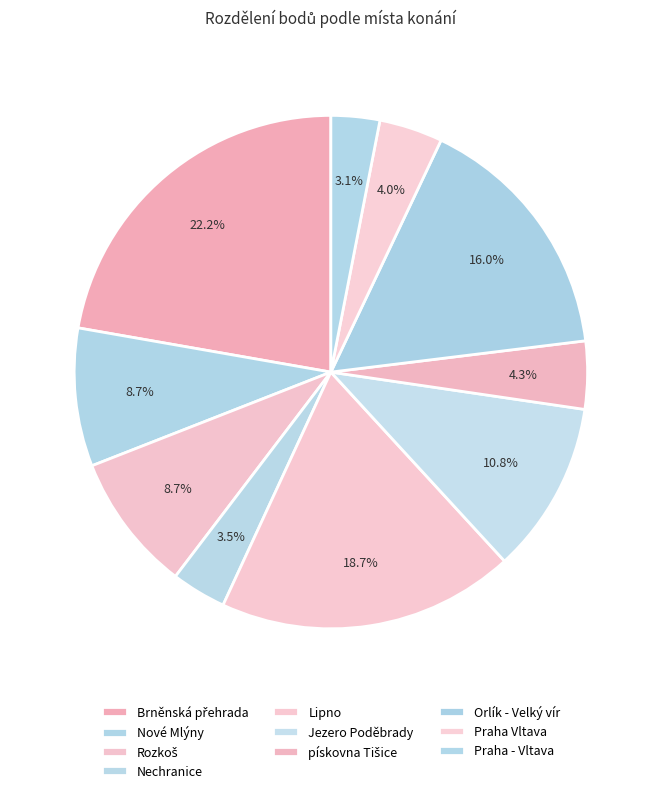

Combined, do Brněnská přehrada and Orlík - Velký vír account for over 50%?

No